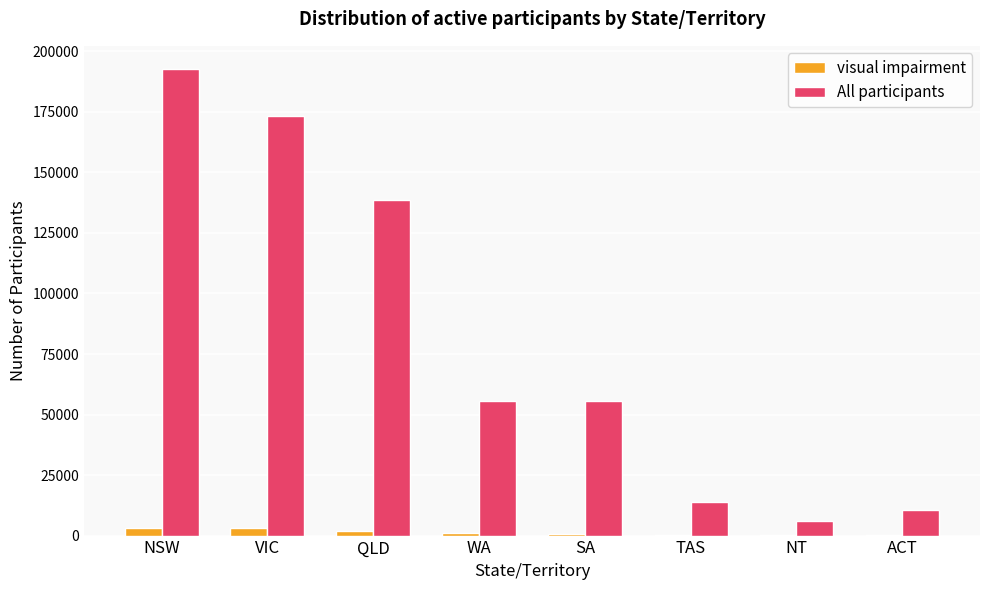

True or false: All participants has a value of 42620 at QLD.

False